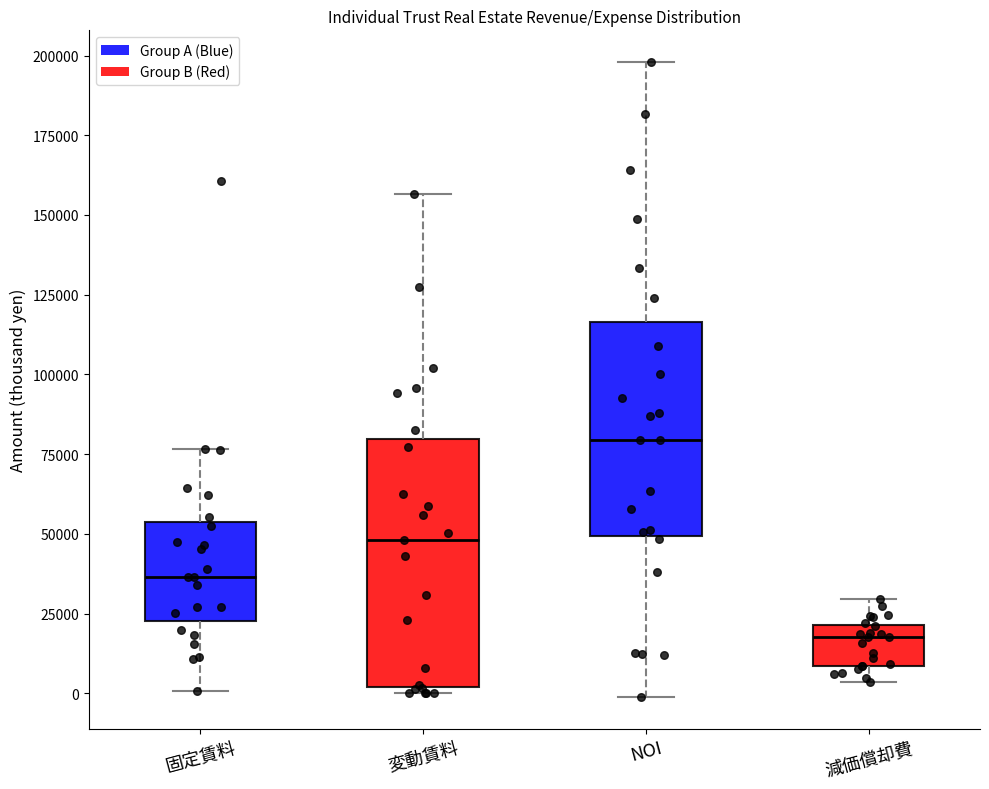

Reading left to right, read every box against the y-axis: the position of its median line, the range the box covers, and the ends of its whiskers. The values are not printed on the chart, so give them approximately, as read against the axis.

固定賃料: median 35000, box 25000 to 55000, whiskers 0 to 75000
変動賃料: median 50000, box 0 to 80000, whiskers 0 (just below the box's lower edge) to 155000
NOI: median 80000, box 50000 to 115000, whiskers 0 to 200000
減価償却費: median 20000 (just below the box's upper edge), box 10000 to 20000, whiskers 5000 to 30000